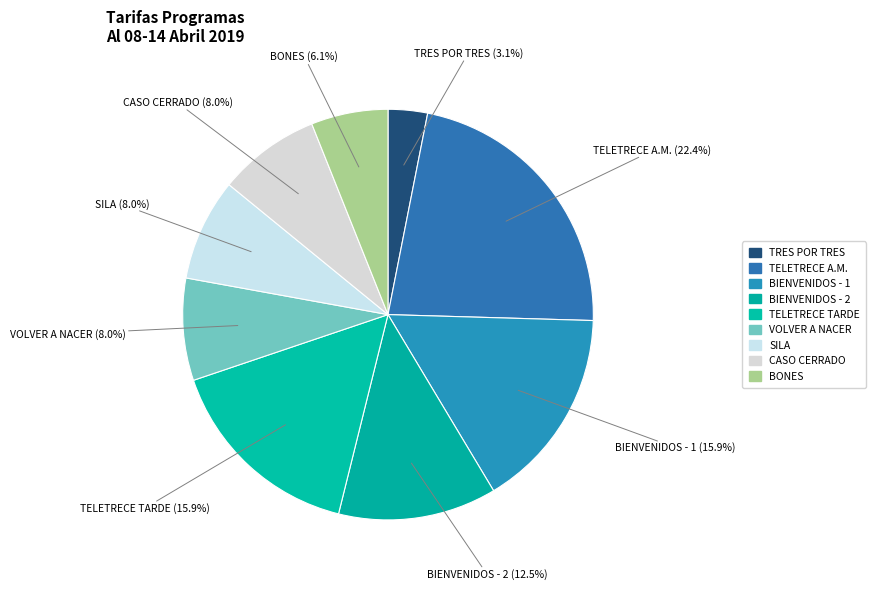

To the nearest percent, what is the difference between the TELETRECE TARDE and TRES POR TRES slice percentages?

13%